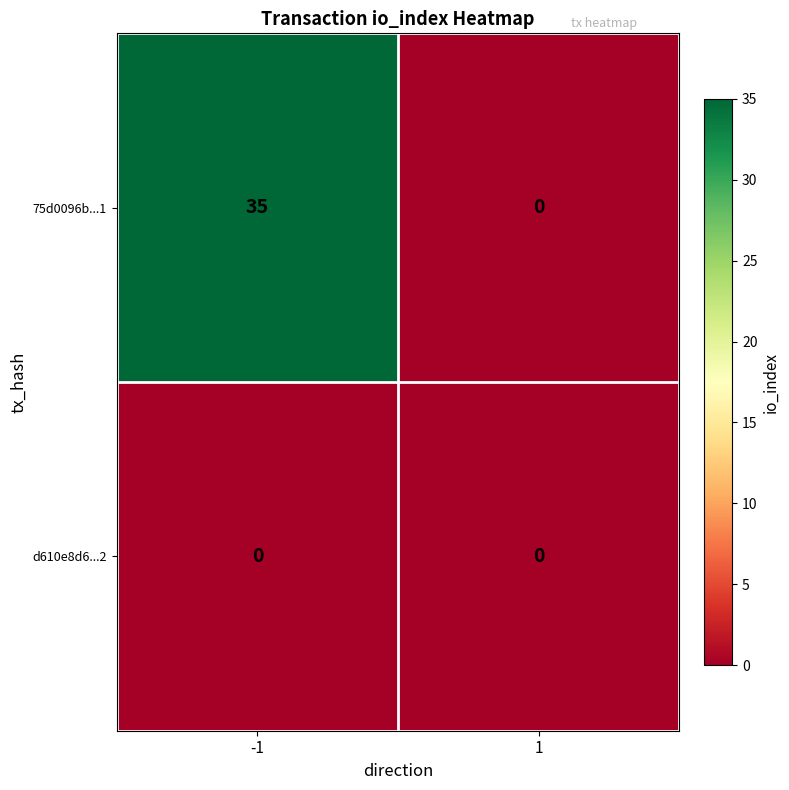

List the series in order of their peak value, lowest first.

d610e8d6...2, 75d0096b...1